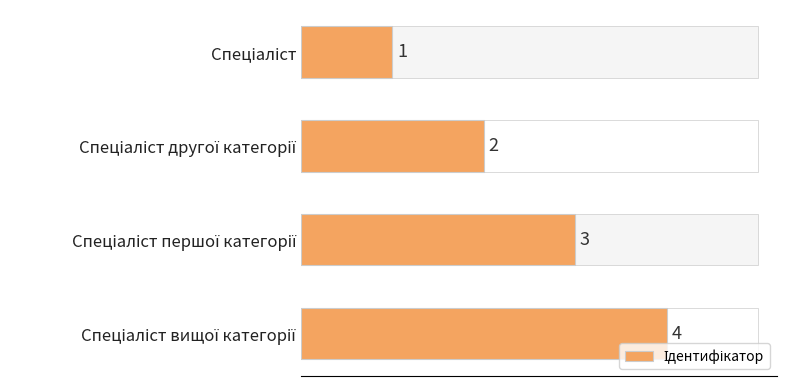

How many categories are shown in the chart?

4